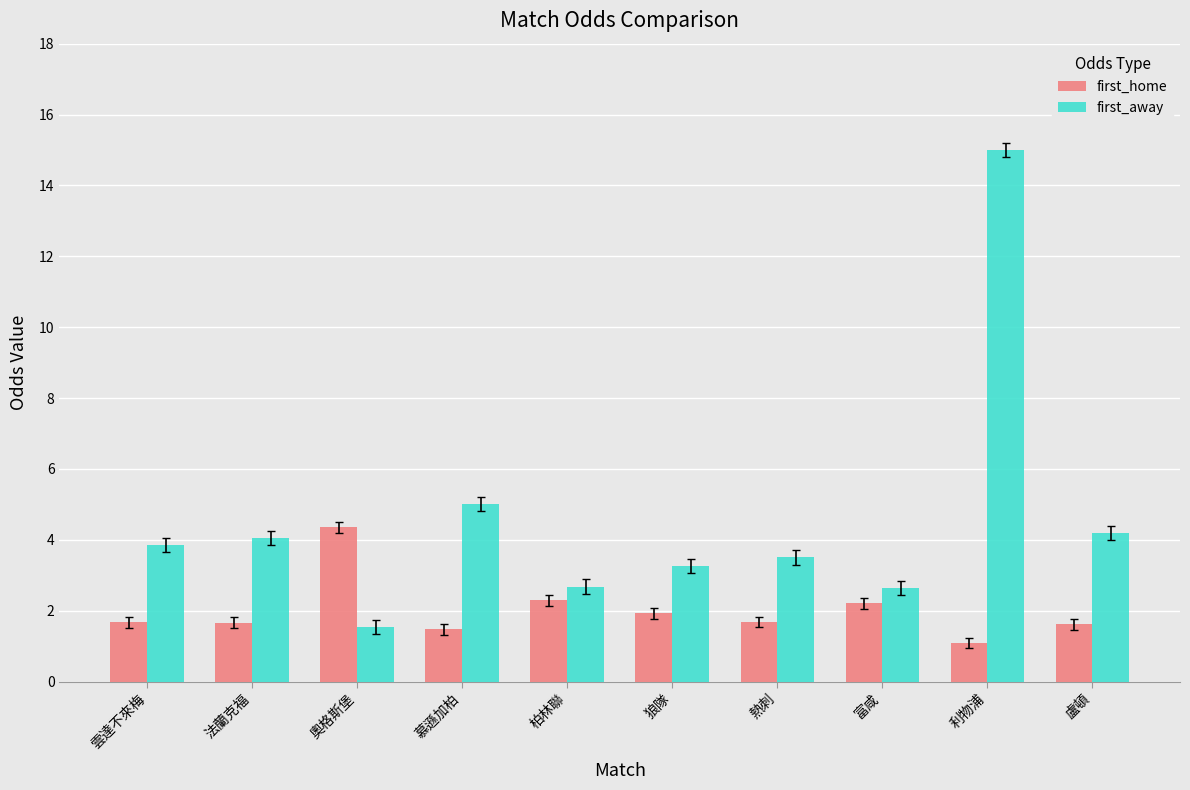

At 奧格斯堡, list the series in order from smallest to largest.

first_away, first_home